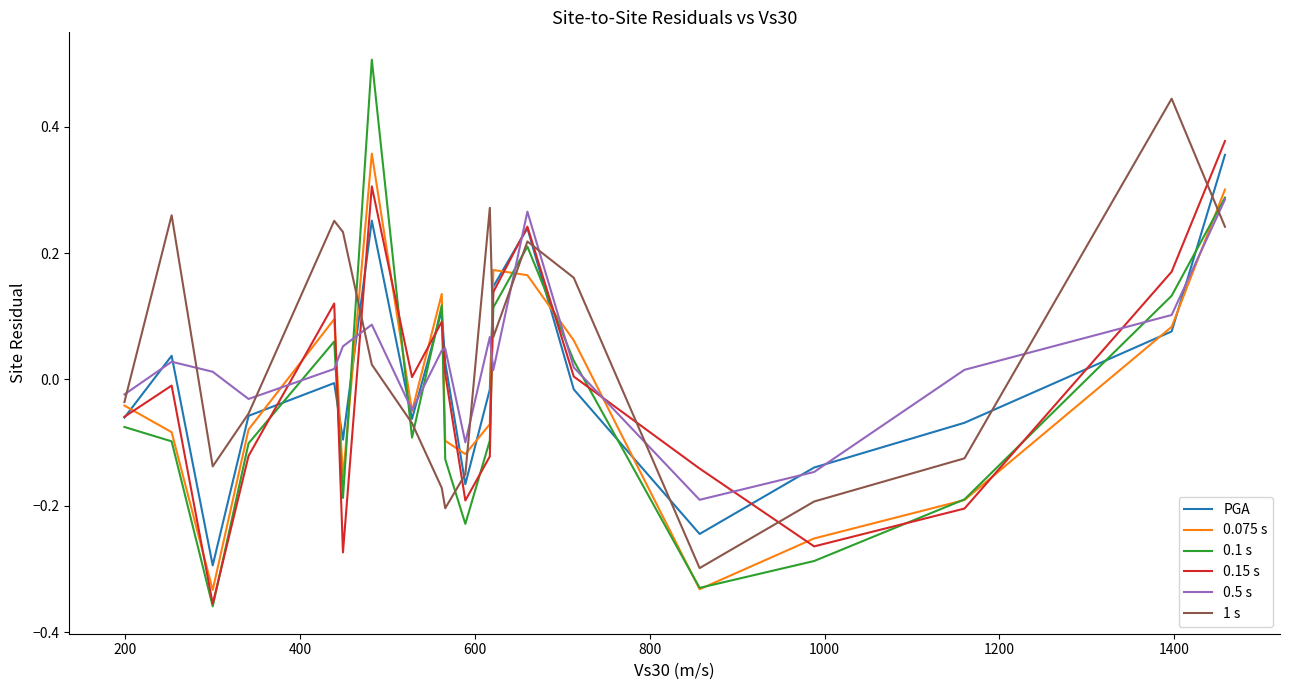

Which series has the largest range (max minus min)?

0.1 s